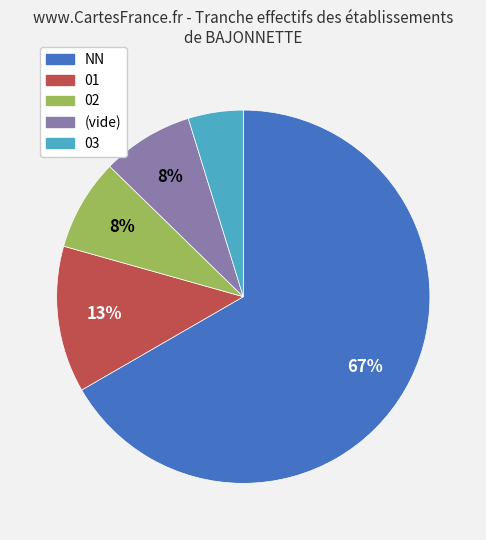

Is there a majority slice in this chart?

Yes